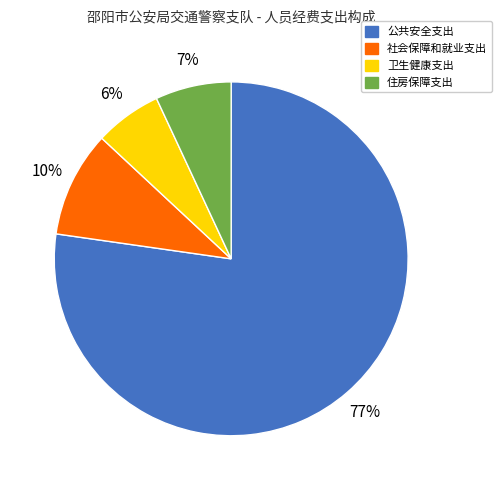

Does 卫生健康支出 represent more than half of the total?

No